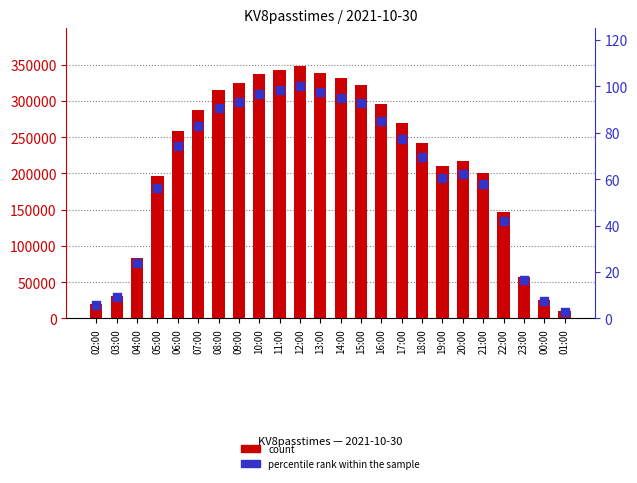

What is the total value across all series at 17:00?

269331.4